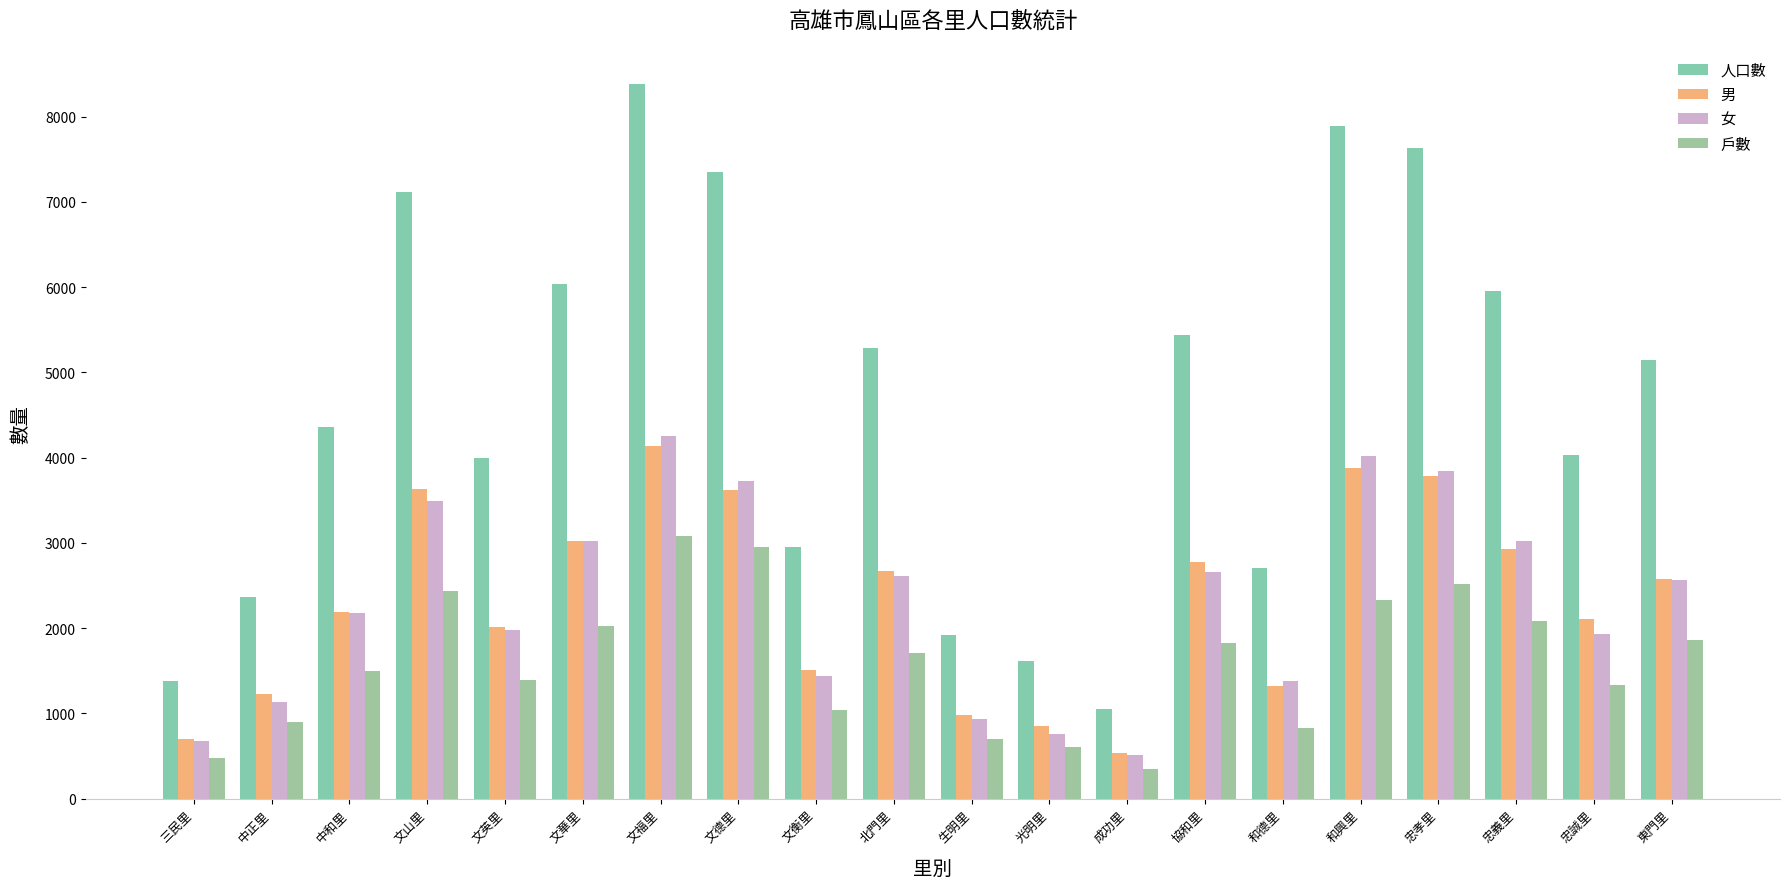

Reading left to right, transcribe all the data shown in this chart.

人口數: 1376	2360	4364	7118	3990	6039	8387	7347	2957	5280	1921	1618	1047	5437	2708	7894	7629	5960	4034	5146
男: 705	1227	2188	3629	2010	3017	4131	3620	1513	2670	981	855	532	2781	1323	3875	3780	2934	2106	2579
女: 671	1130	2176	3489	1980	3022	4256	3727	1444	2610	940	763	515	2656	1385	4019	3849	3026	1928	2567
戶數: 474	903	1496	2436	1395	2022	3078	2956	1044	1705	698	610	349	1831	833	2325	2519	2088	1338	1862